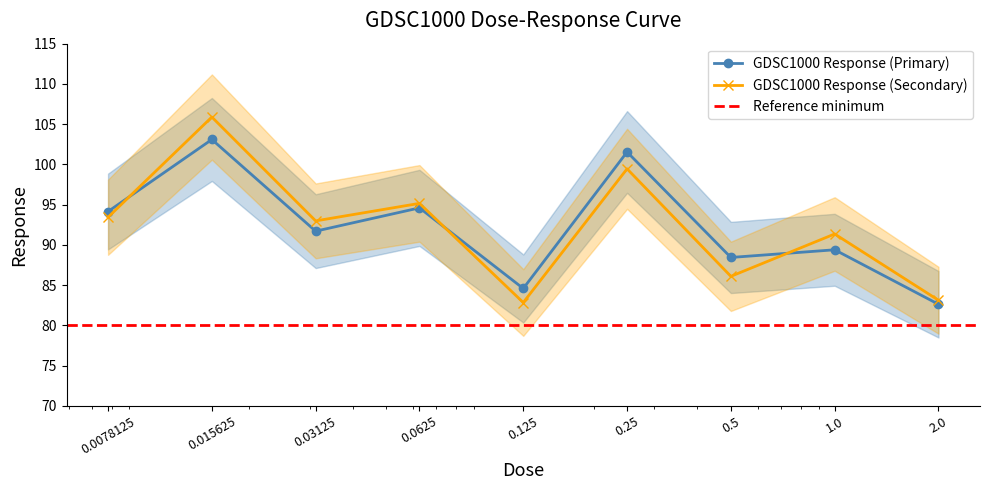

Where does the data first go above 91?

0.0078125